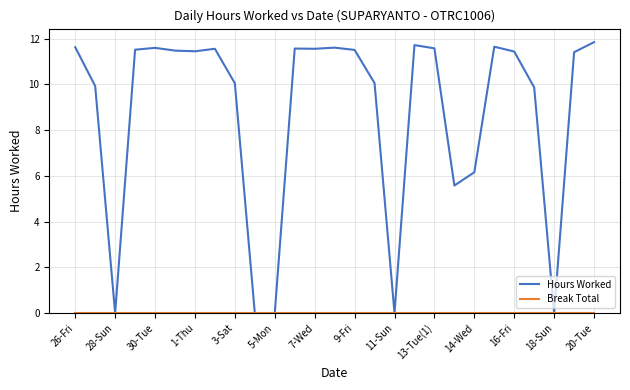

Which series has the largest total across all categories?

Hours Worked